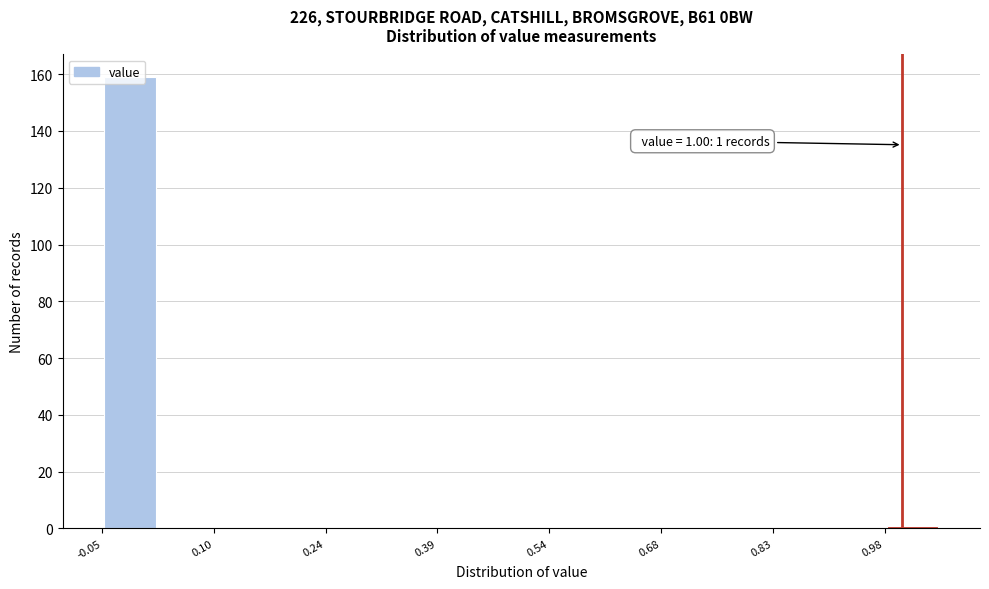

Around what value on the x-axis is the tallest bar? Give the approximate position of its centre, as read against the axis.

-0.02